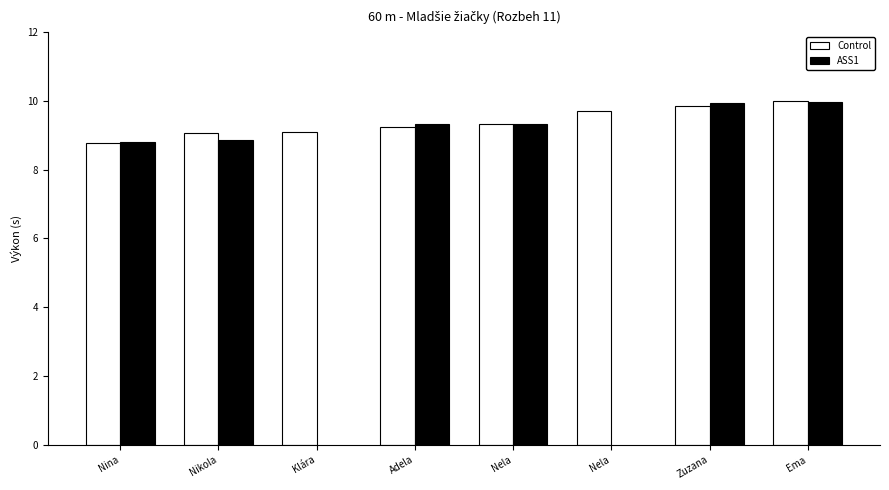

Between Nela and Klára, which is larger?

Nela